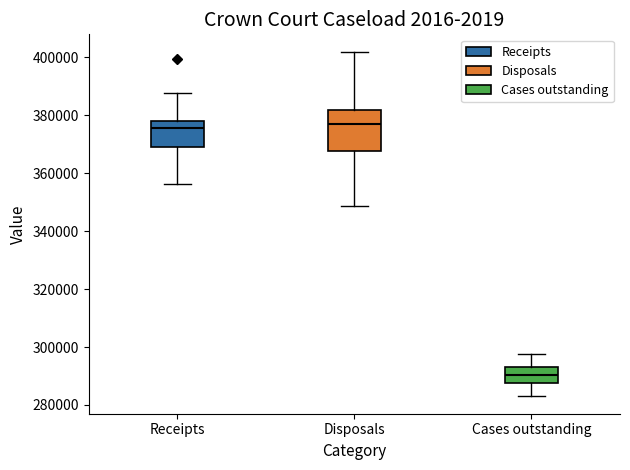

Reading left to right, transcribe this box plot: for each box, give where its median line is, the range the box spans, and where its two whiskers end, as read against the y-axis. The values are not printed on the chart, so give them approximately, as read against the axis.

Receipts: median 376000, box 370000 to 378000, whiskers 356000 to 388000
Disposals: median 376000, box 368000 to 382000, whiskers 348000 to 402000
Cases outstanding: median 290000, box 288000 to 294000, whiskers 282000 to 298000